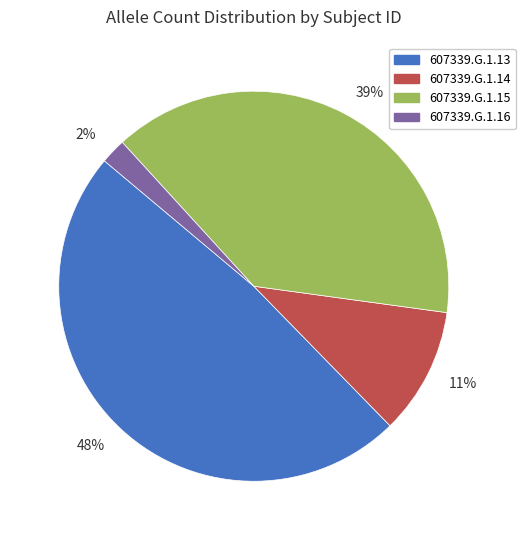

Which category has the smallest portion of the pie?

2%